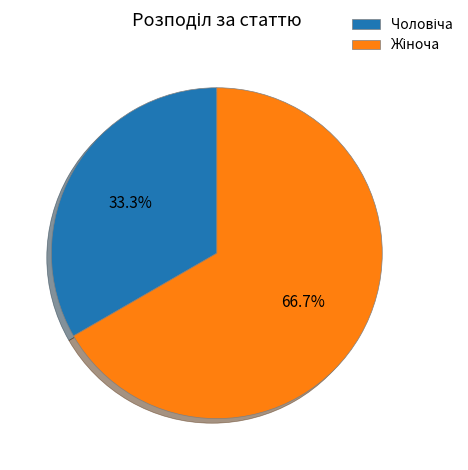

Is there any slice that represents more than half of the pie?

Yes